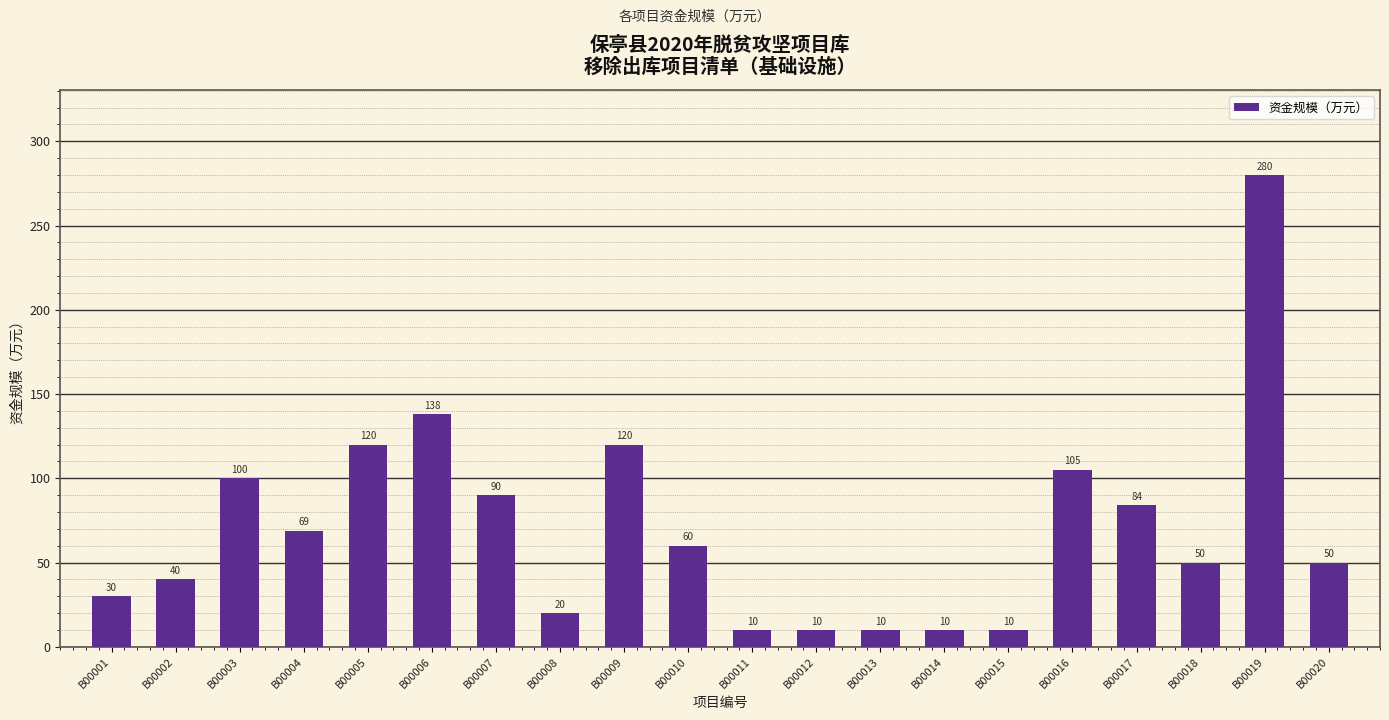

Reading left to right, extract all data points from this chart.

B00001=30	B00002=40	B00003=100	B00004=69	B00005=120	B00006=138	B00007=90	B00008=20	B00009=120	B00010=60	B00011=10	B00012=10	B00013=10	B00014=10	B00015=10	B00016=105	B00017=84	B00018=50	B00019=280	B00020=50